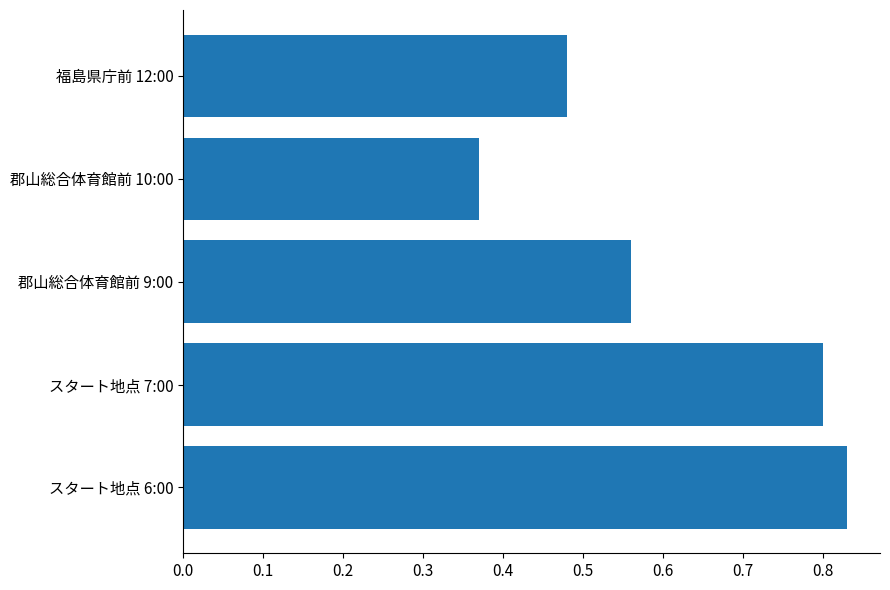

How many categories are shown in the chart?

5